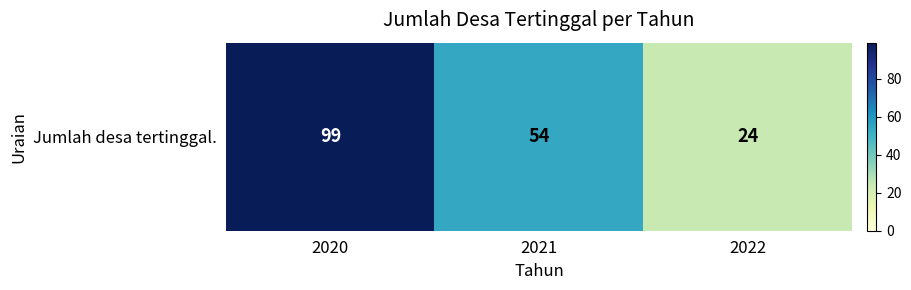

What is the smallest value displayed?

24